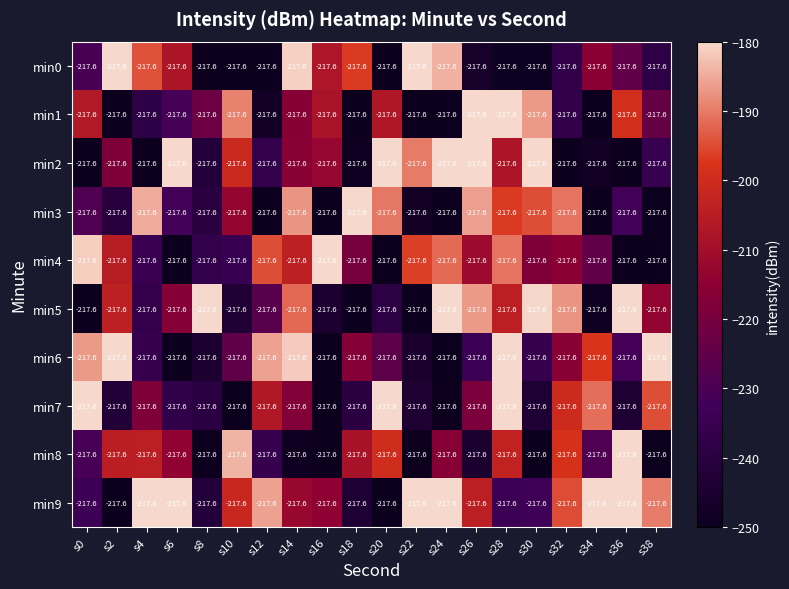

What is the total value across all series at s4?

-2175.9